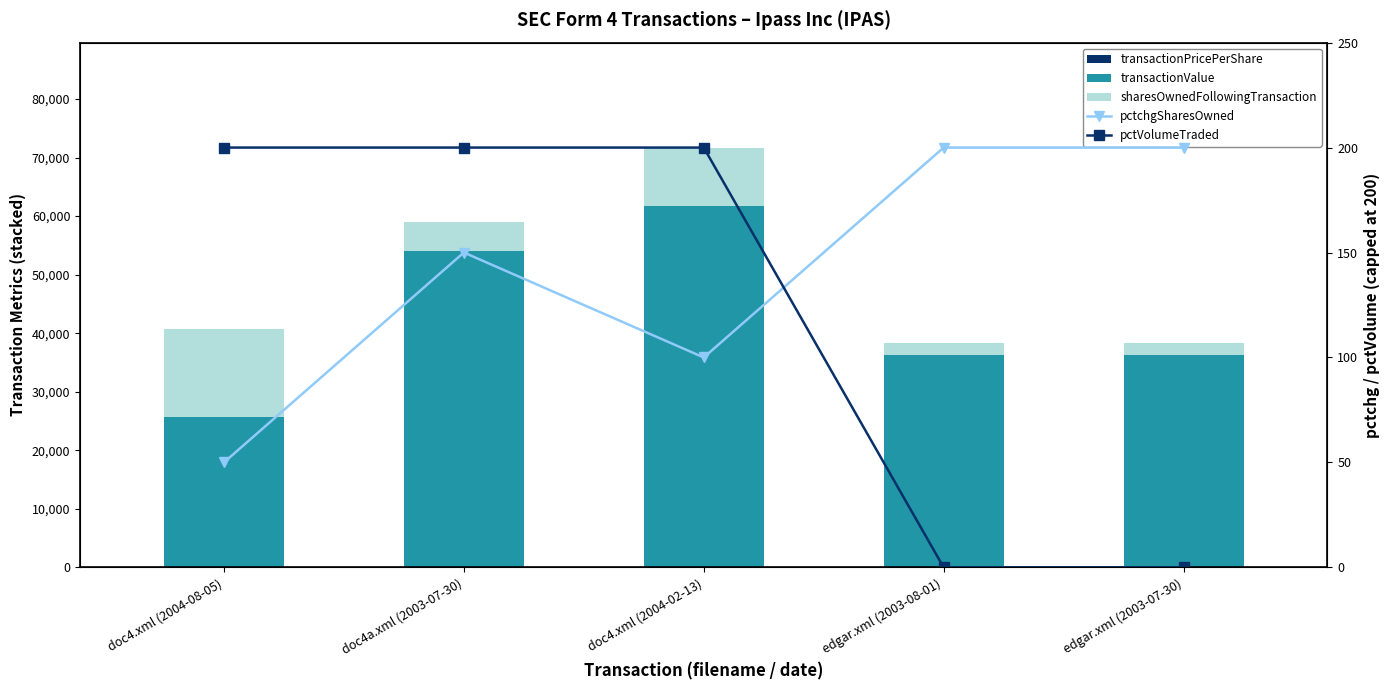

What are all the series names shown in the legend?

transactionPricePerShare, transactionValue, sharesOwnedFollowingTransaction, pctchgSharesOwned, pctVolumeTraded